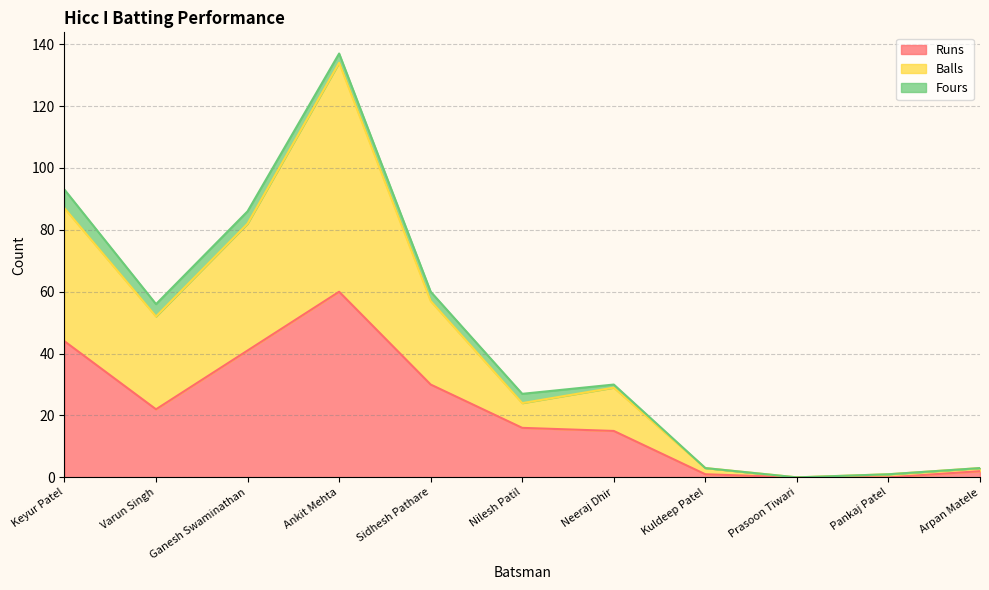

The Balls series shows 10 at Nilesh Patil. True or false?

False